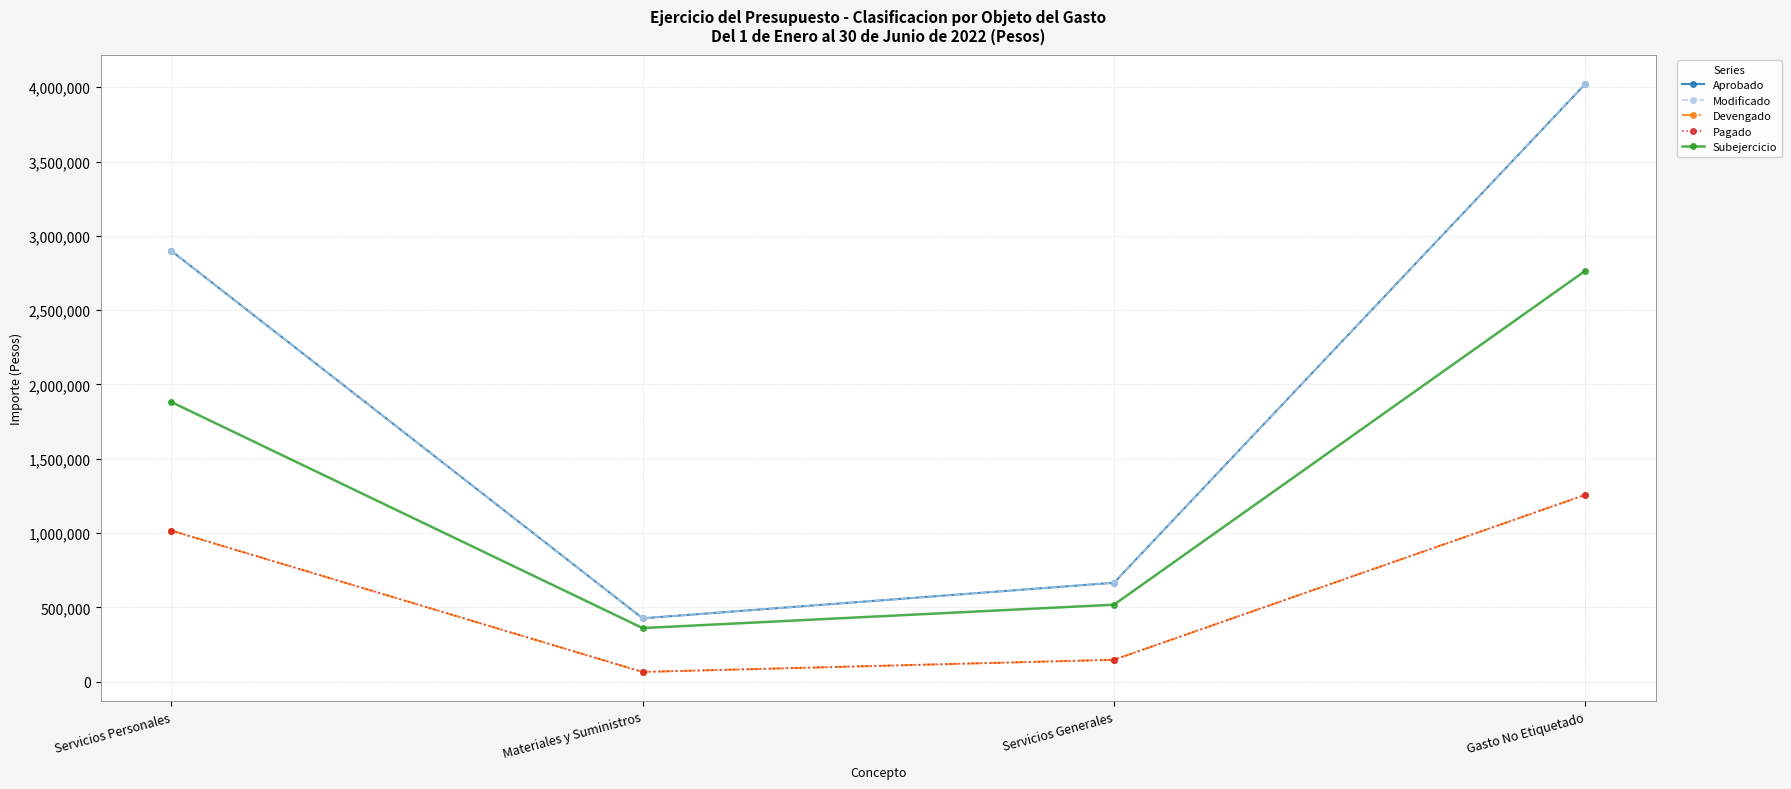

What position from the left is Servicios Generales?

3